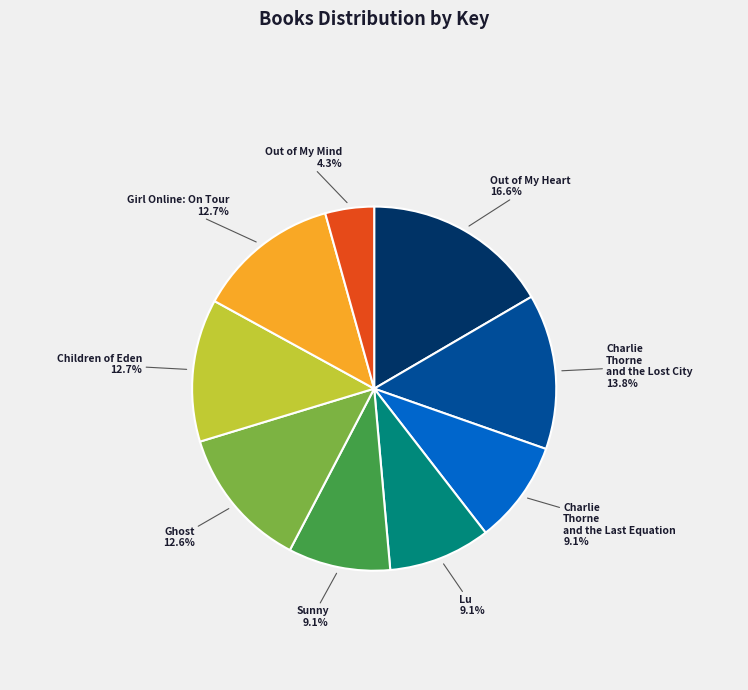

What is the ratio of the value at Out of My Mind to the value at Girl Online: On Tour?

0.3